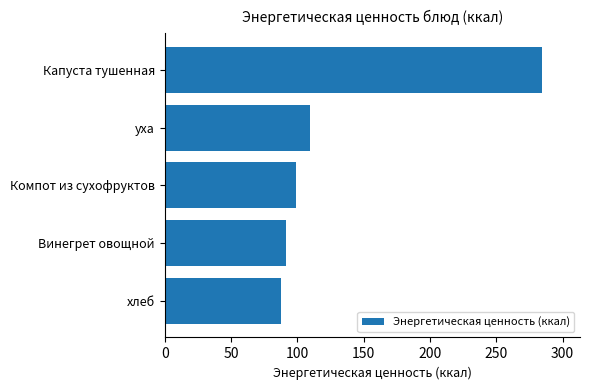

What is the average value?

134.6